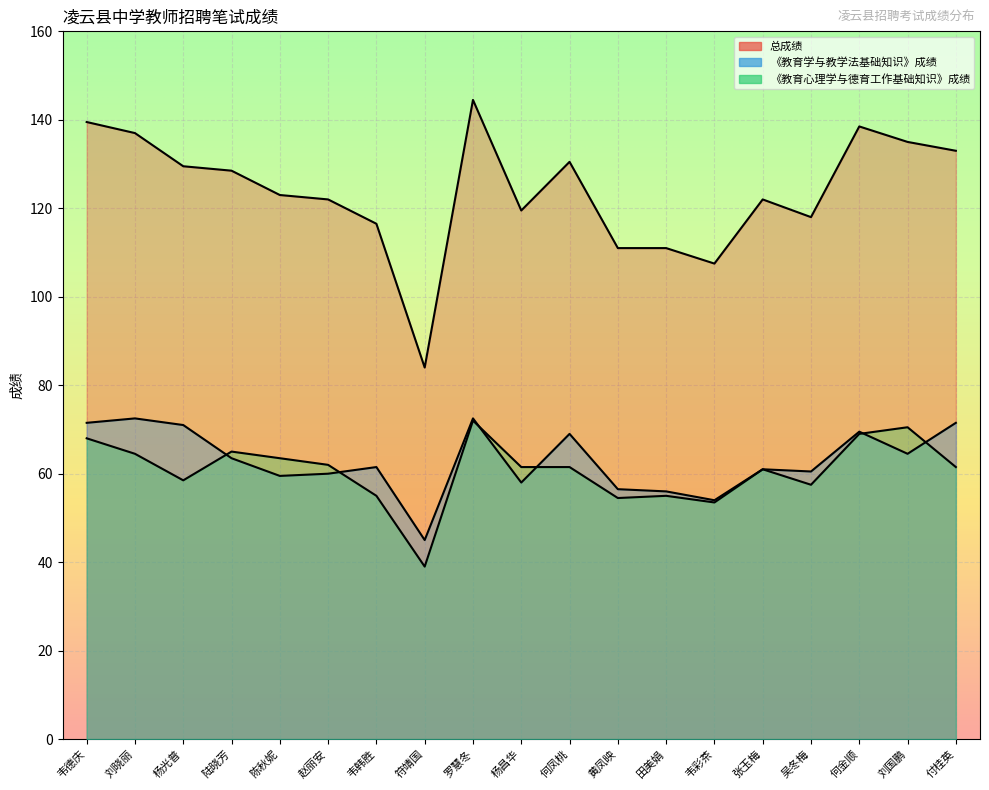

Which series has the largest range (max minus min)?

总成绩